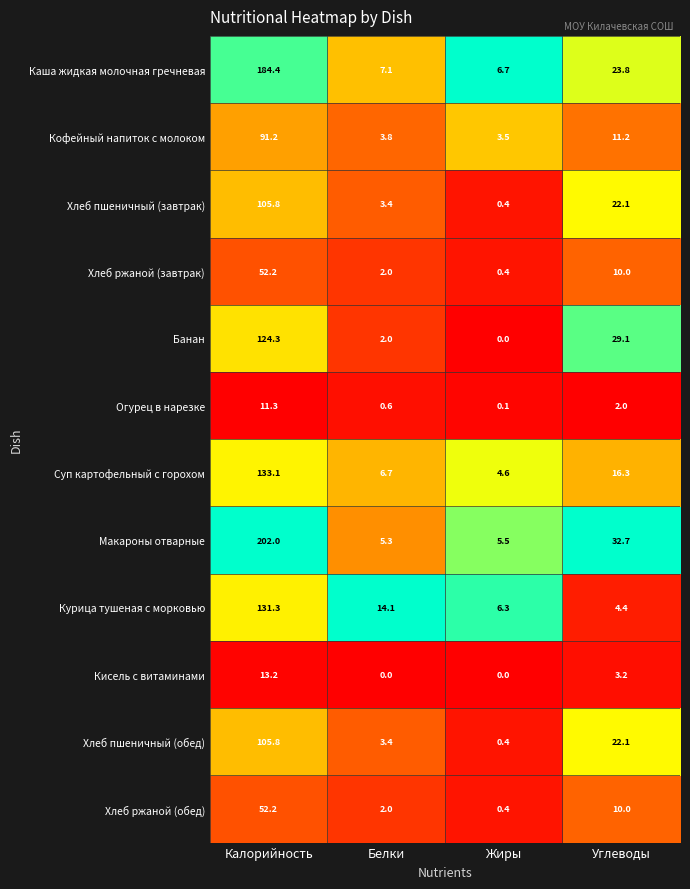

At which label does Хлеб ржаной (обед) first exceed 10?

Калорийность